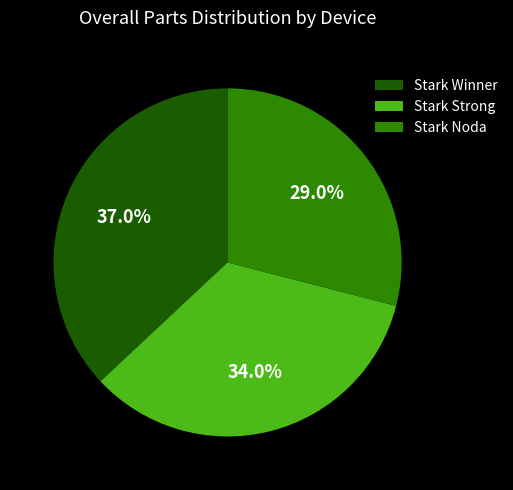

What percentage do Stark Winner and Stark Noda together represent?

66.0%